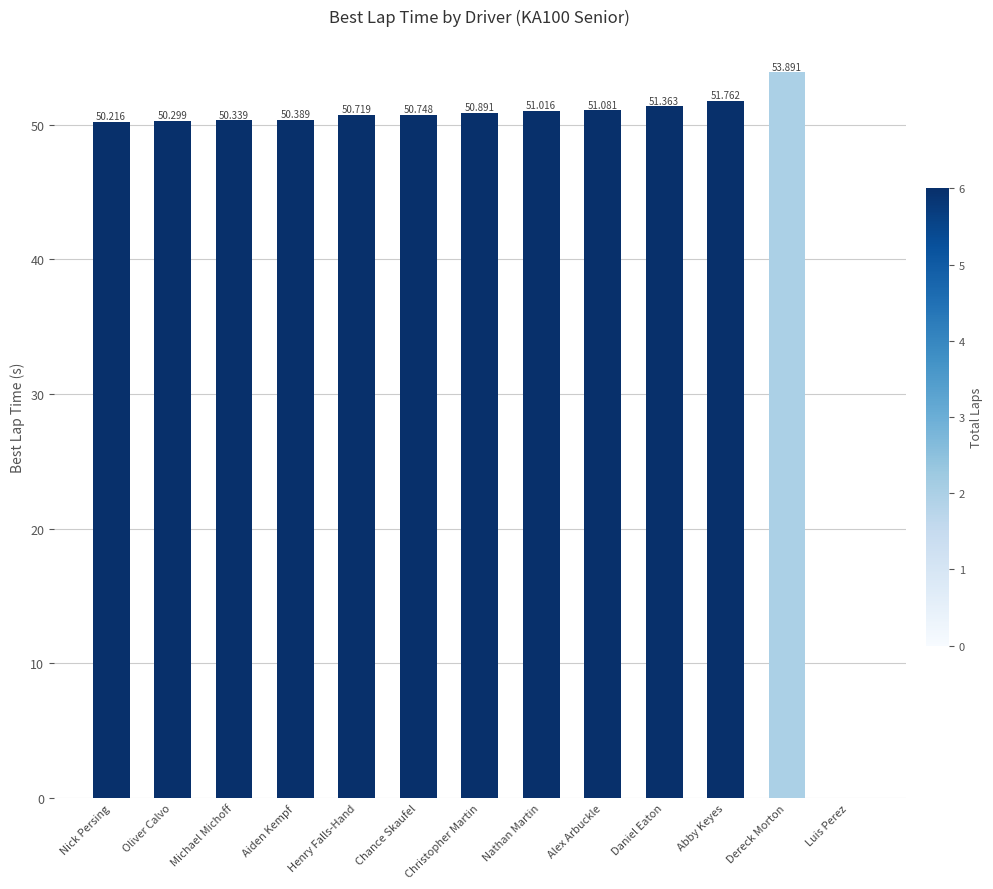

Reading right to left, what are all the values shown in this chart?

0.0	53.9	51.8	51.4	51.1	51.0	50.9	50.7	50.7	50.4	50.3	50.3	50.2